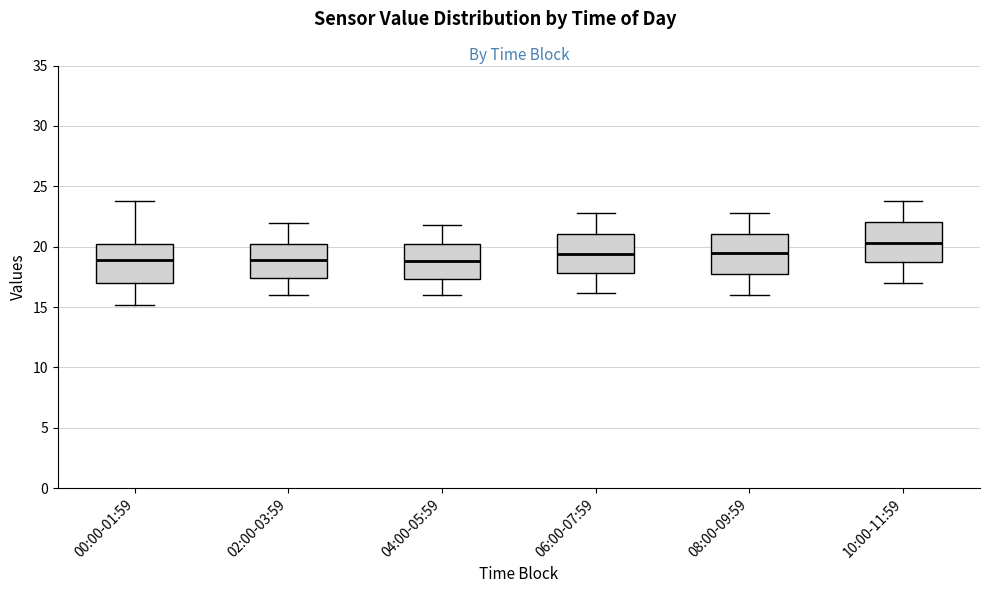

Reading left to right, read every box against the y-axis: the position of its median line, the range the box covers, and the ends of its whiskers. The values are not printed on the chart, so give them approximately, as read against the axis.

00:00-01:59: median 19.0, box 17.0 to 20.5, whiskers 15.0 to 24.0
02:00-03:59: median 19.0, box 17.5 to 20.5, whiskers 16.0 to 22.0
04:00-05:59: median 19.0, box 17.5 to 20.5, whiskers 16.0 to 22.0
06:00-07:59: median 19.5, box 18.0 to 21.0, whiskers 16.0 to 23.0
08:00-09:59: median 19.5, box 18.0 to 21.0, whiskers 16.0 to 23.0
10:00-11:59: median 20.5, box 19.0 to 22.0, whiskers 17.0 to 24.0